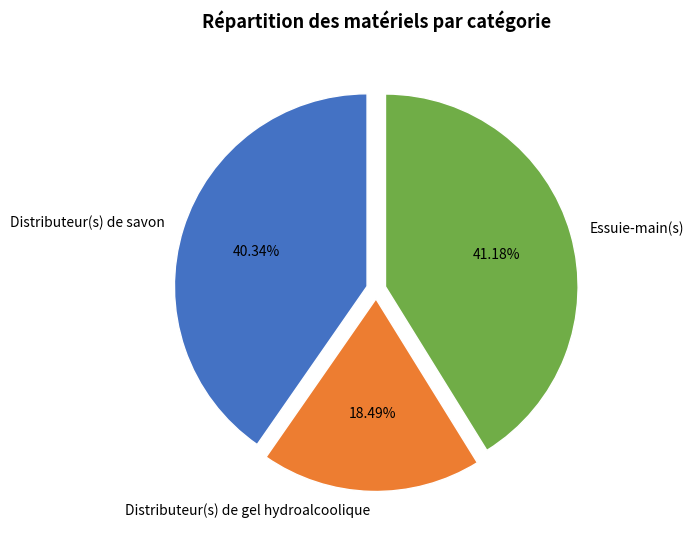

To the nearest percent, what percentage of the pie is Distributeur(s) de savon?

40%